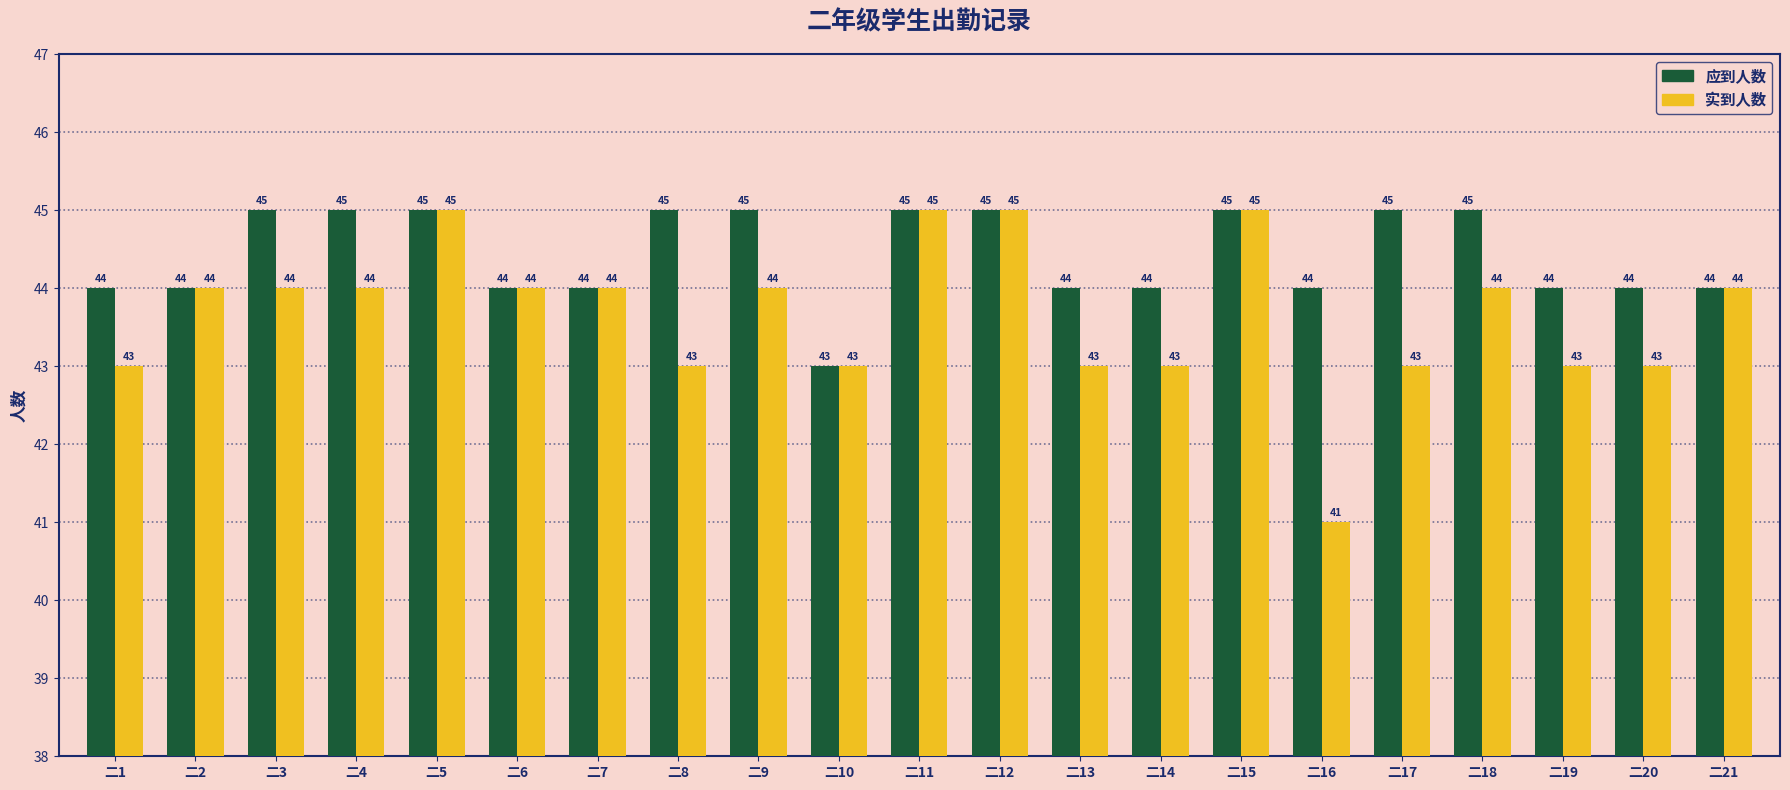

What is the highest value of the 实到人数 series?

45